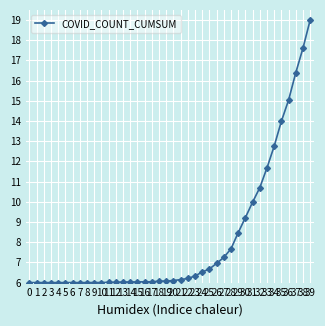

Approximately how many times larger is the value at 32 compared to 19?

1.8